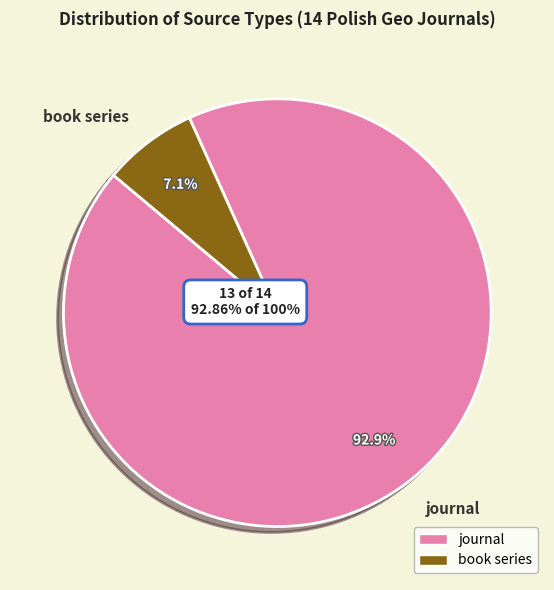

How many segments does this pie chart have?

2